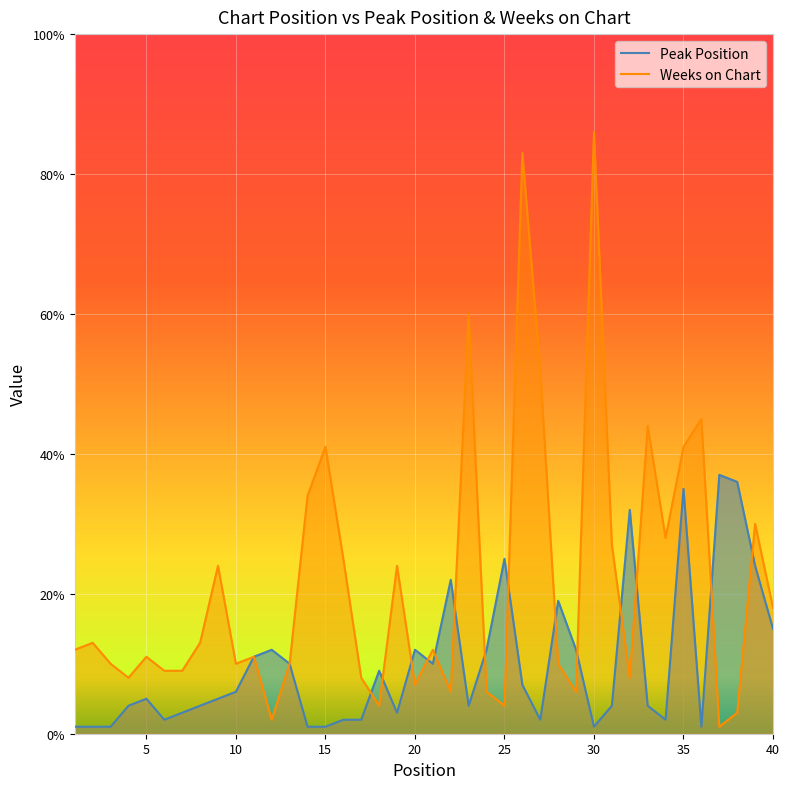

Which series has the widest spread of values?

Weeks on Chart